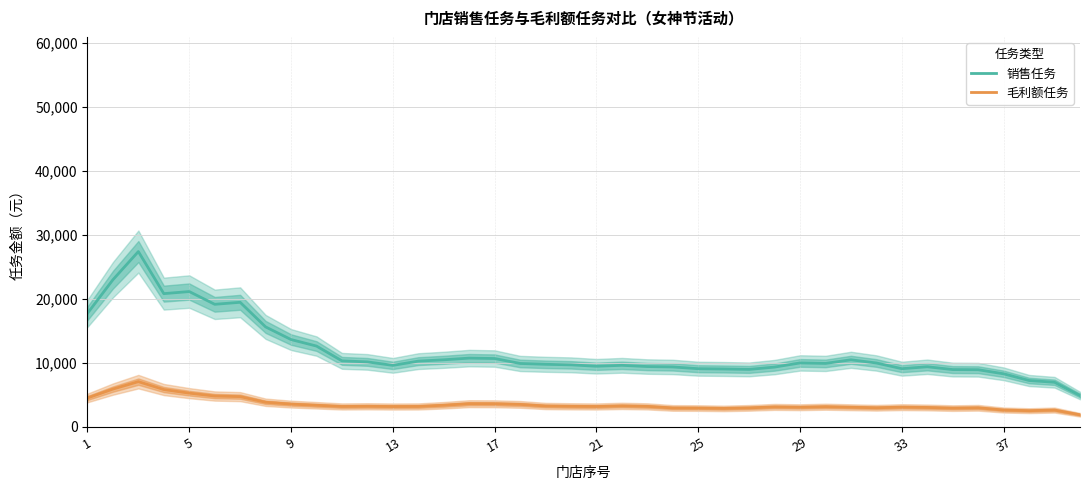

The 毛利额任务 series shows 1220.0 at 11. True or false?

False